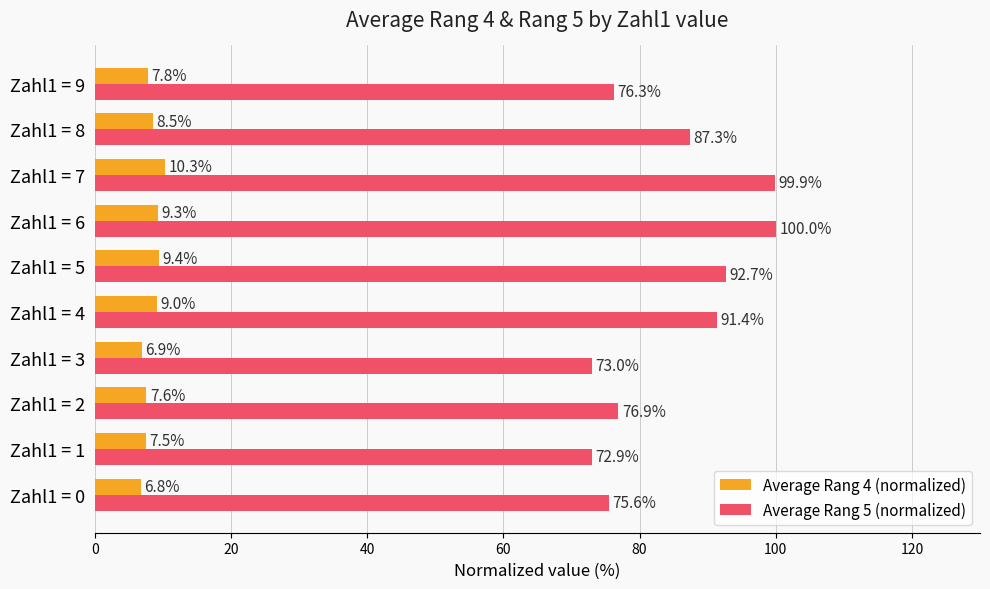

At which label is Average Rang 5 (normalized) closest to 86?

Zahl1 = 8